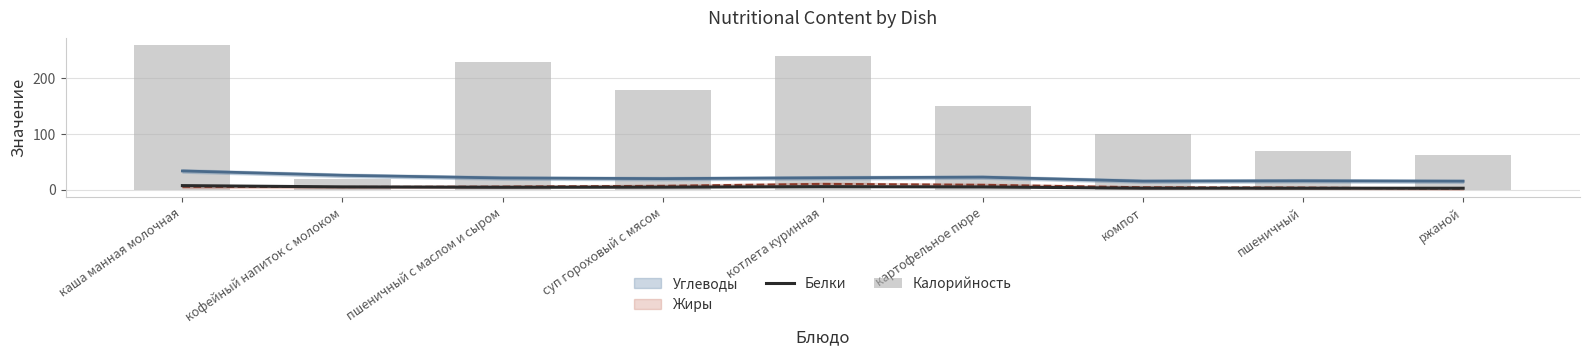

Between каша манная молочная and пшеничный с маслом и сыром, which series saw the biggest shift?

Калорийность